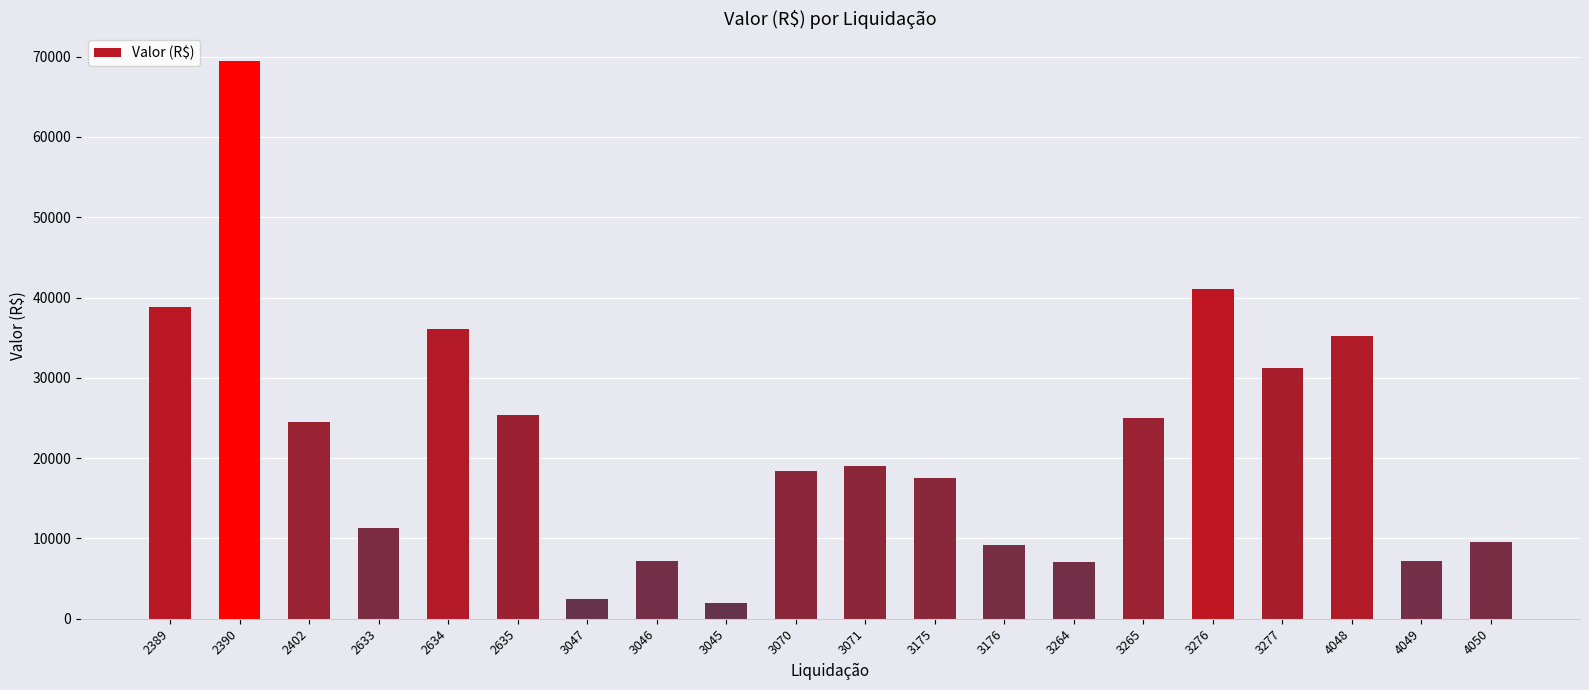

What is the difference between the second highest and minimum values?

39085.0